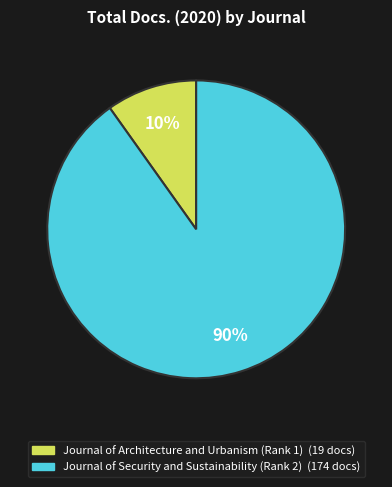

To the nearest percent, what percentage of the pie is Journal of Architecture and Urbanism (Rank 1)?

10%